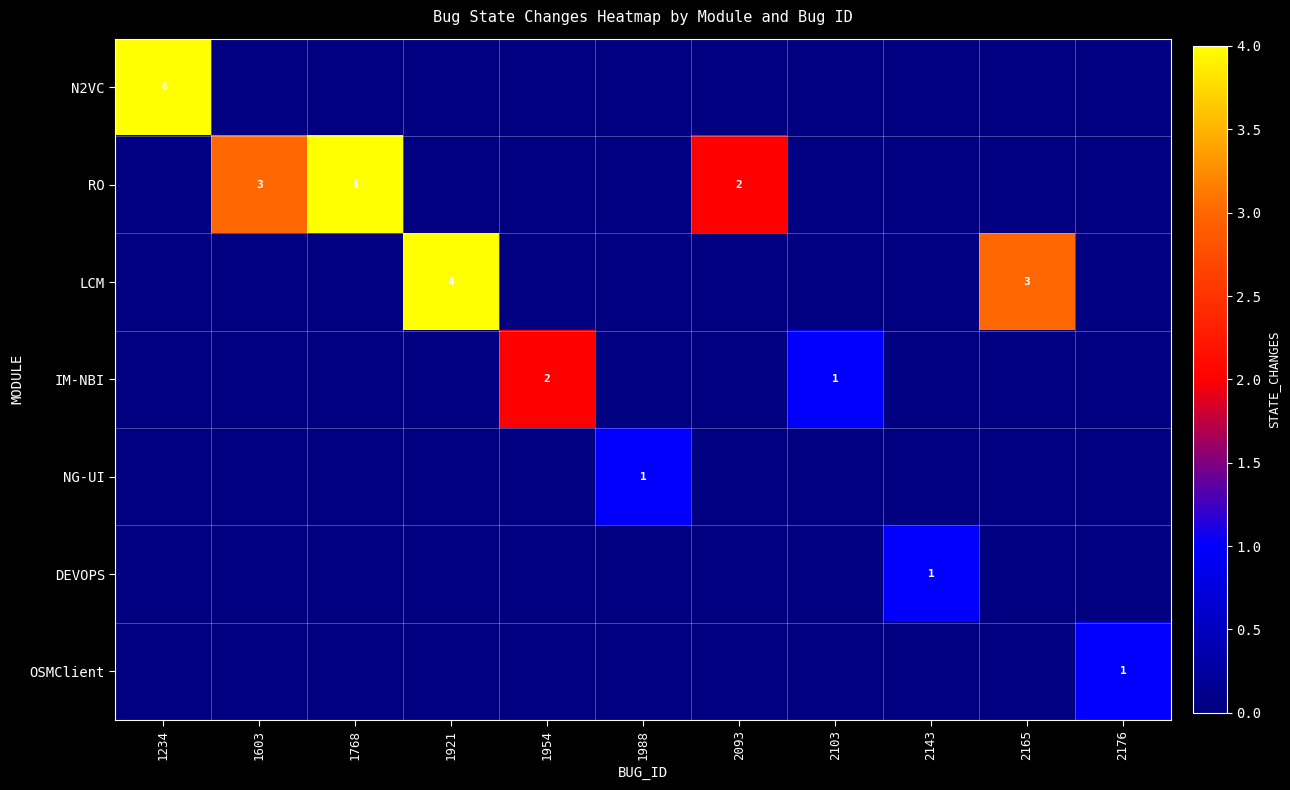

What is the spread (max minus min) of values at 2093?

2